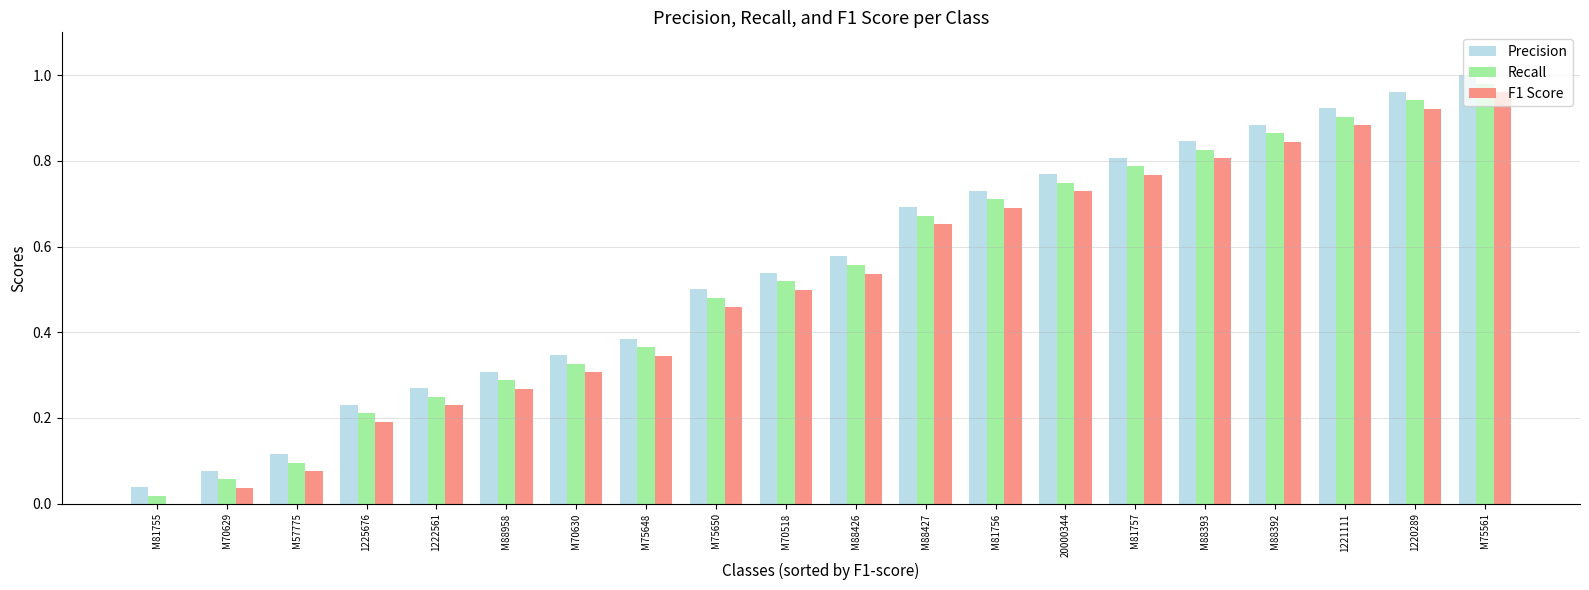

What is the sum of all Precision values?

11.0